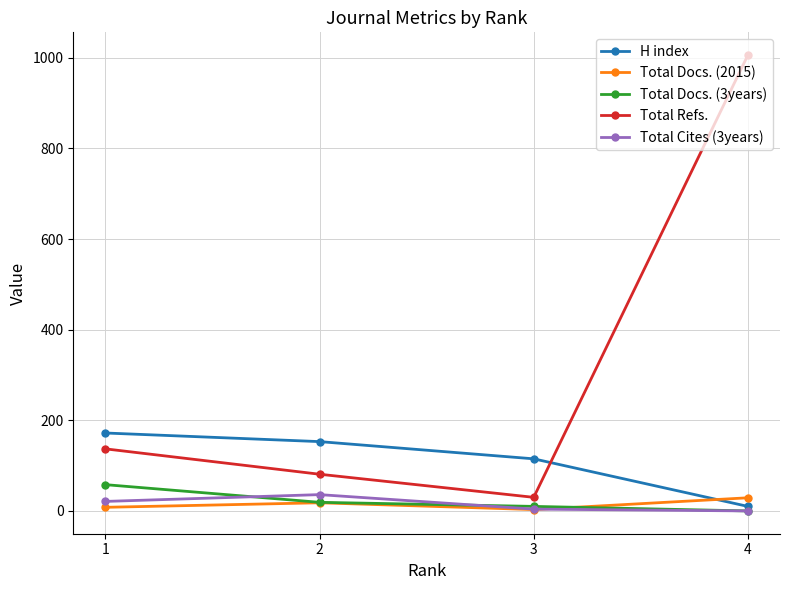

What is the total value across all series at 2?

307